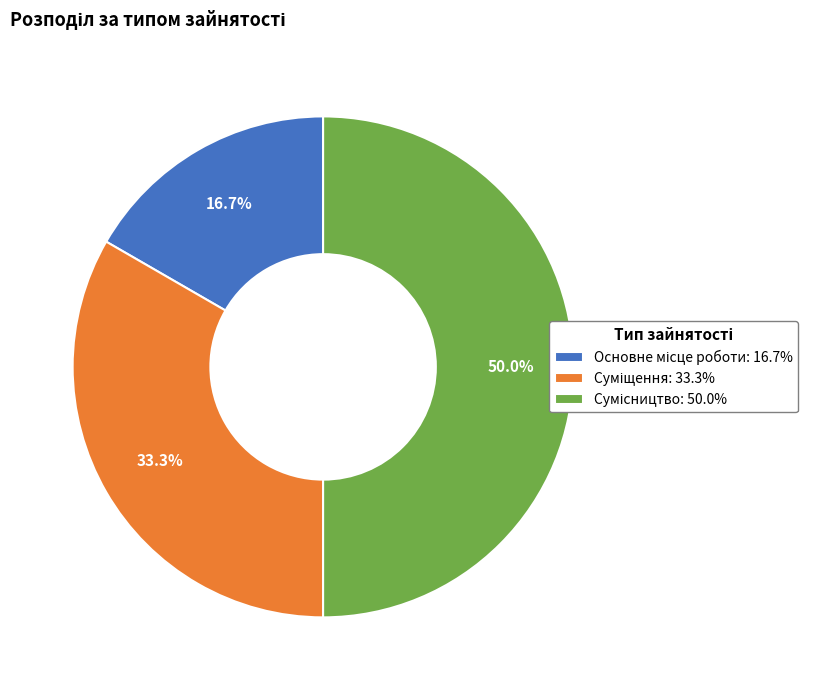

True or false: Суміщення accounts for 33% of the total.

True